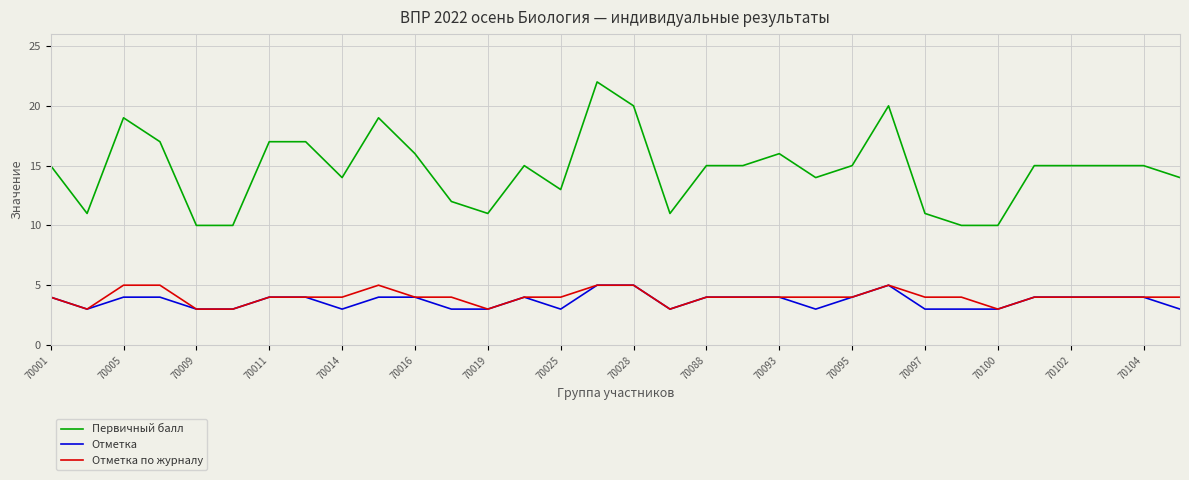

What is the greatest value displayed?

22